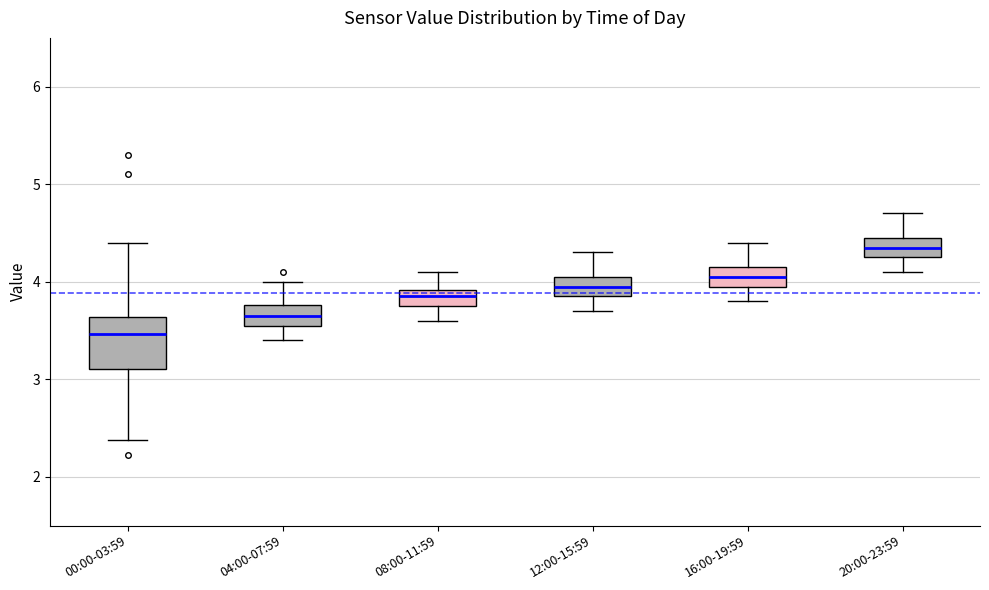

Which box is the tallest, from its lower edge to its upper edge?

00:00-03:59